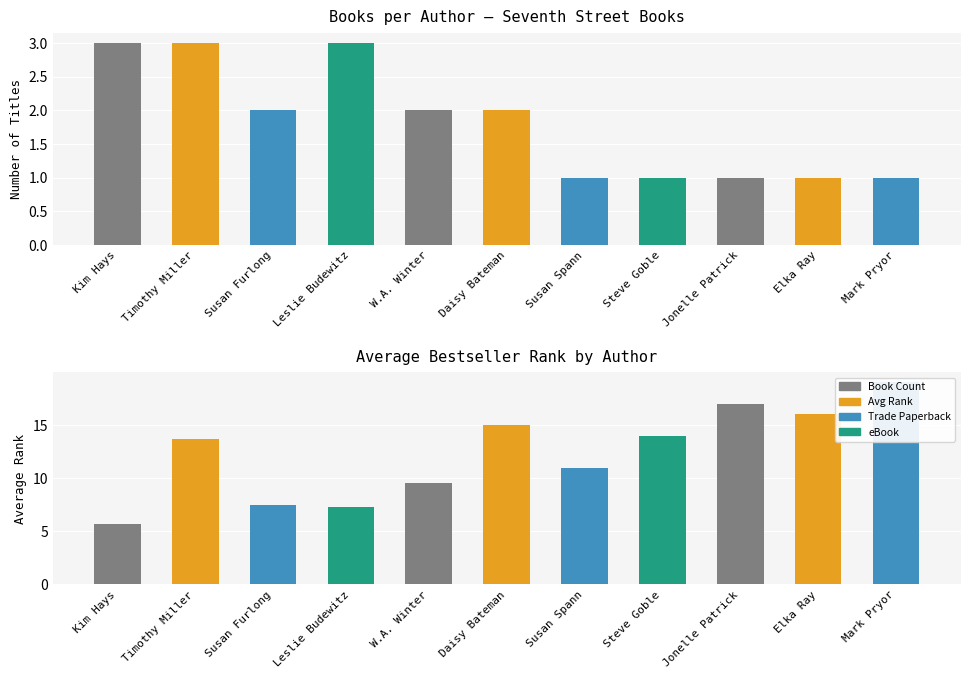

The chart shows a value of 3 at Kim Hays. True or false?

True